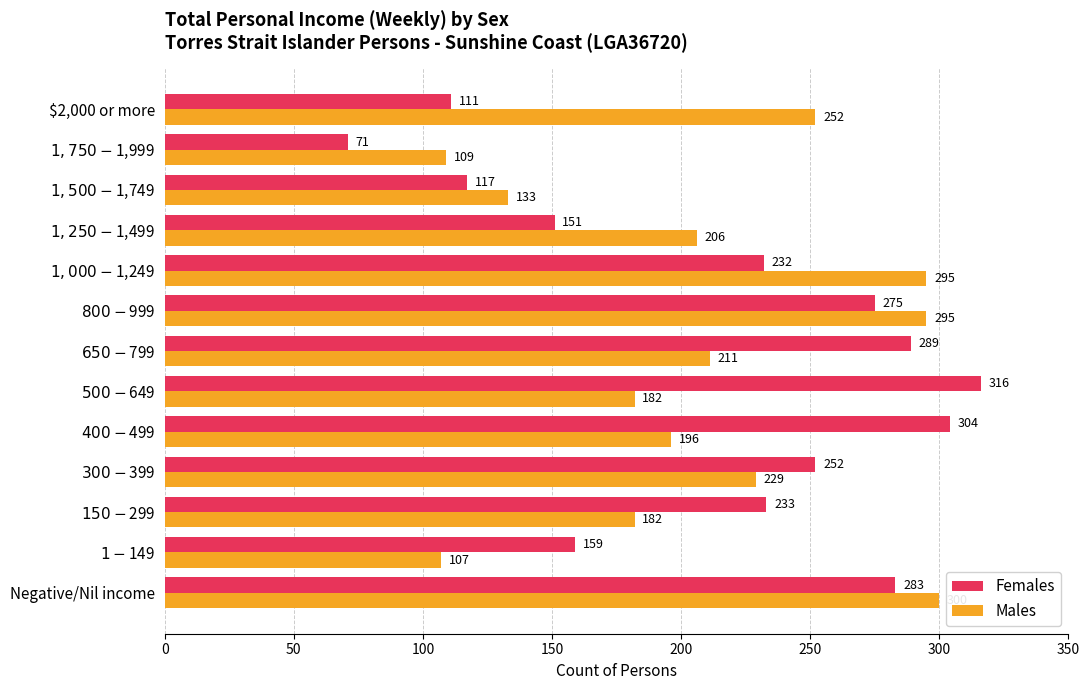

Rank the series by their average value, from highest to lowest.

Females, Males